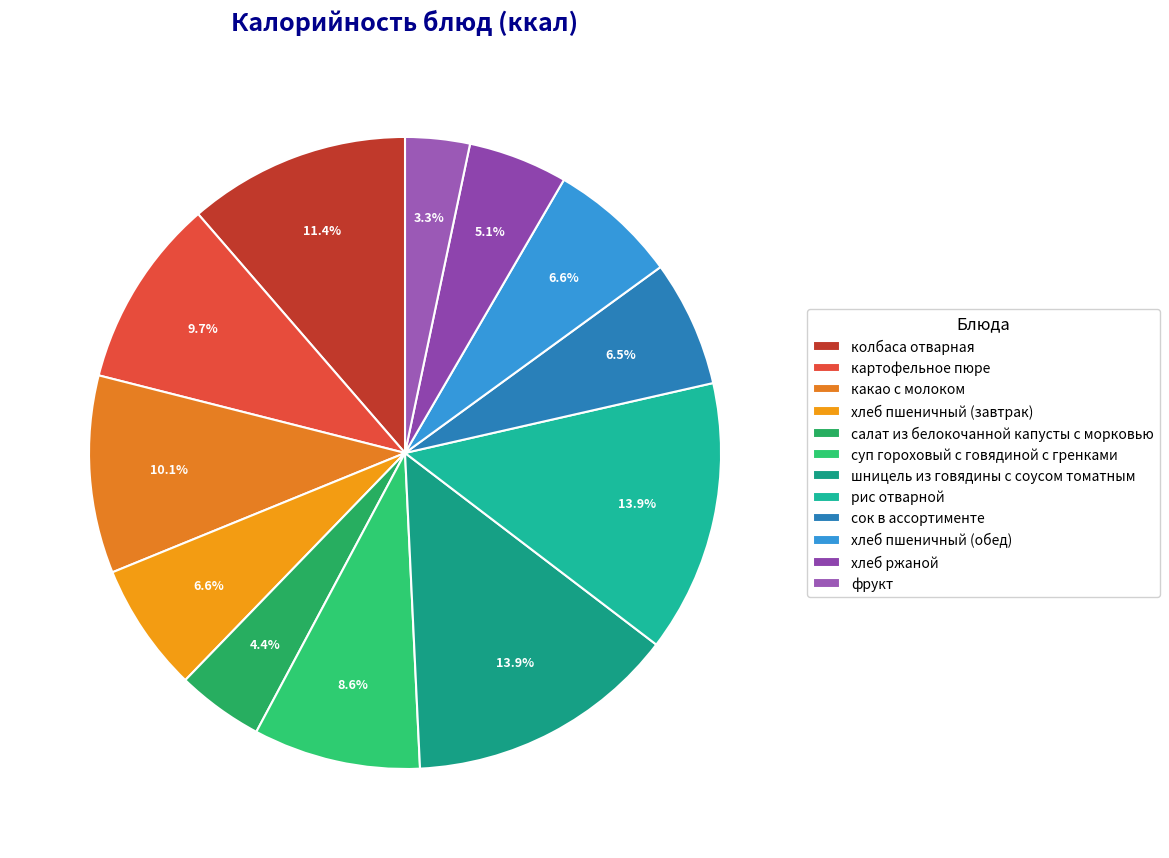

How many slices are in this pie chart?

12